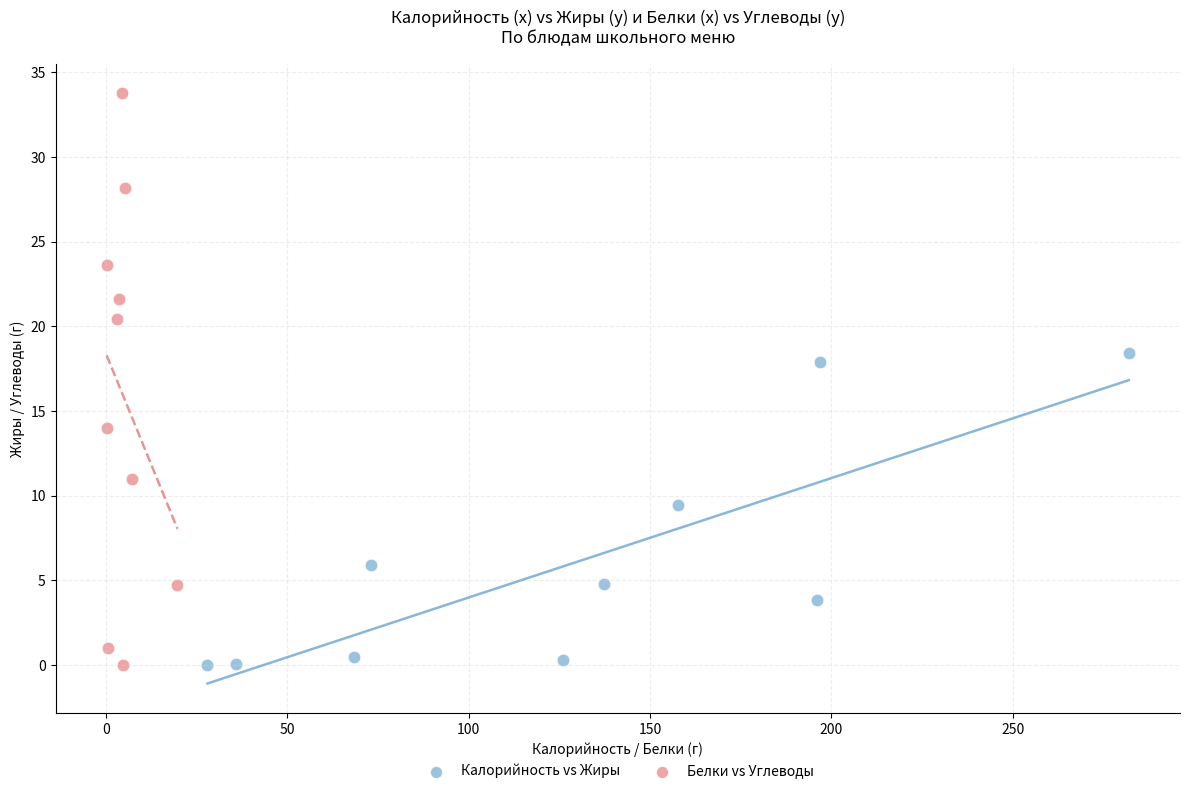

Which series reaches the maximum Y coordinate?

Белки vs Углеводы